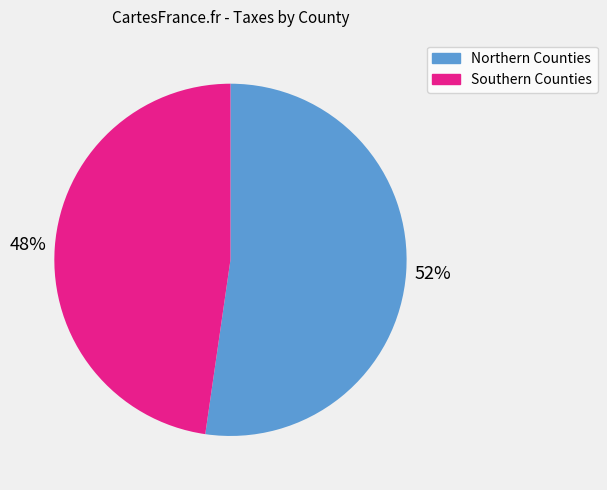

Is there any slice that represents more than half of the pie?

Yes